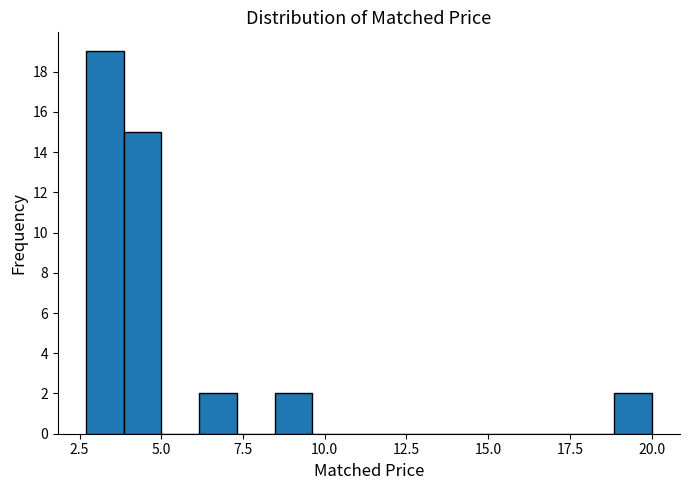

Around what value on the x-axis is the tallest bar? Give the approximate position of its centre, as read against the axis.

3.5